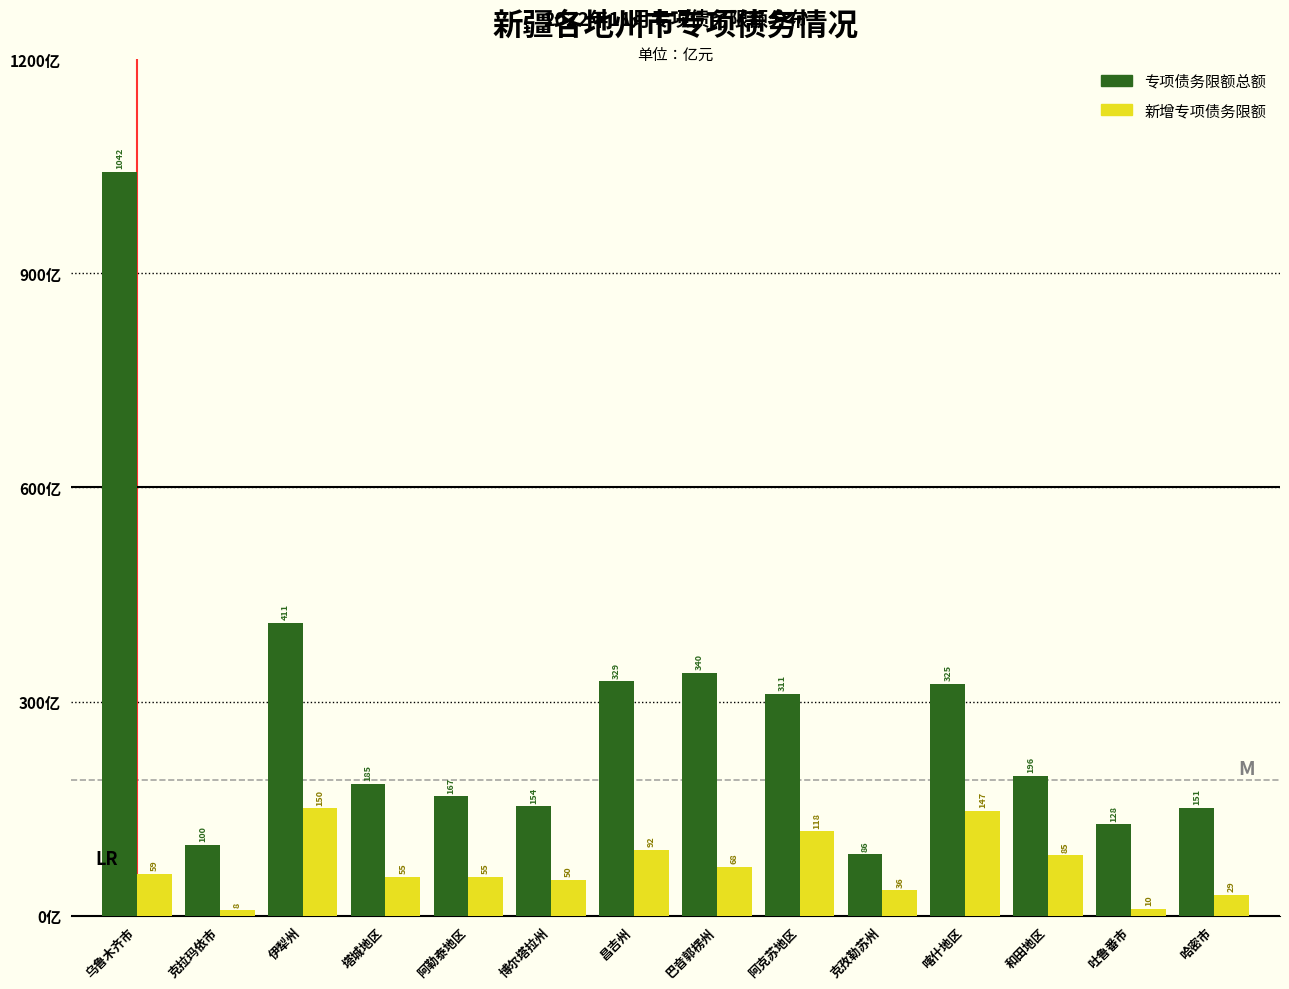

Which series changed the most between 克拉玛依市 and 伊犁州?

专项债务限额总额